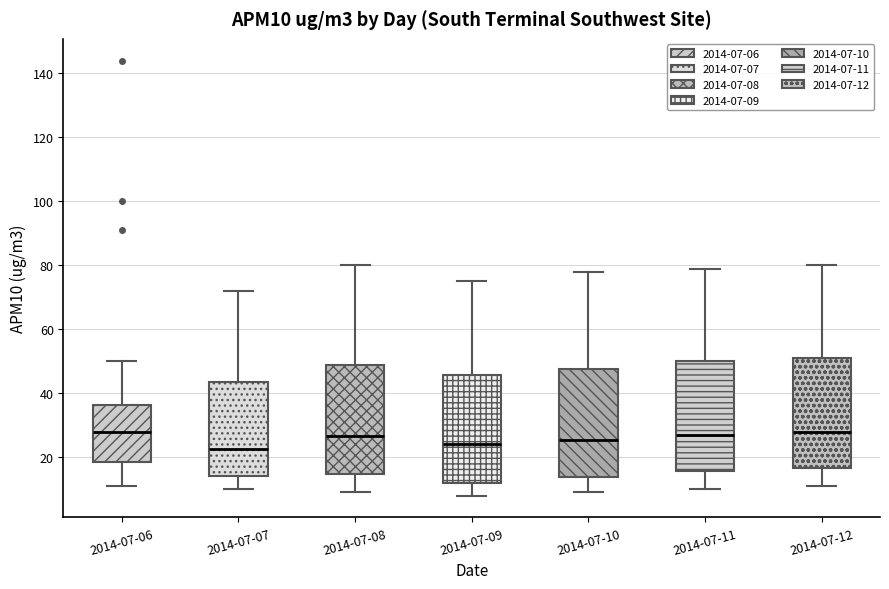

Reading left to right, transcribe this box plot: for each box, give where its median line is, the range the box spans, and where its two whiskers end, as read against the y-axis. The values are not printed on the chart, so give them approximately, as read against the axis.

2014-07-06: median 28, box 18 to 36, whiskers 12 to 50
2014-07-07: median 22, box 14 to 44, whiskers 10 to 72
2014-07-08: median 26, box 14 to 50, whiskers 10 to 80
2014-07-09: median 24, box 12 to 46, whiskers 8 to 76
2014-07-10: median 26, box 14 to 48, whiskers 10 to 78
2014-07-11: median 28, box 16 to 50, whiskers 10 to 80
2014-07-12: median 28, box 16 to 52, whiskers 12 to 80